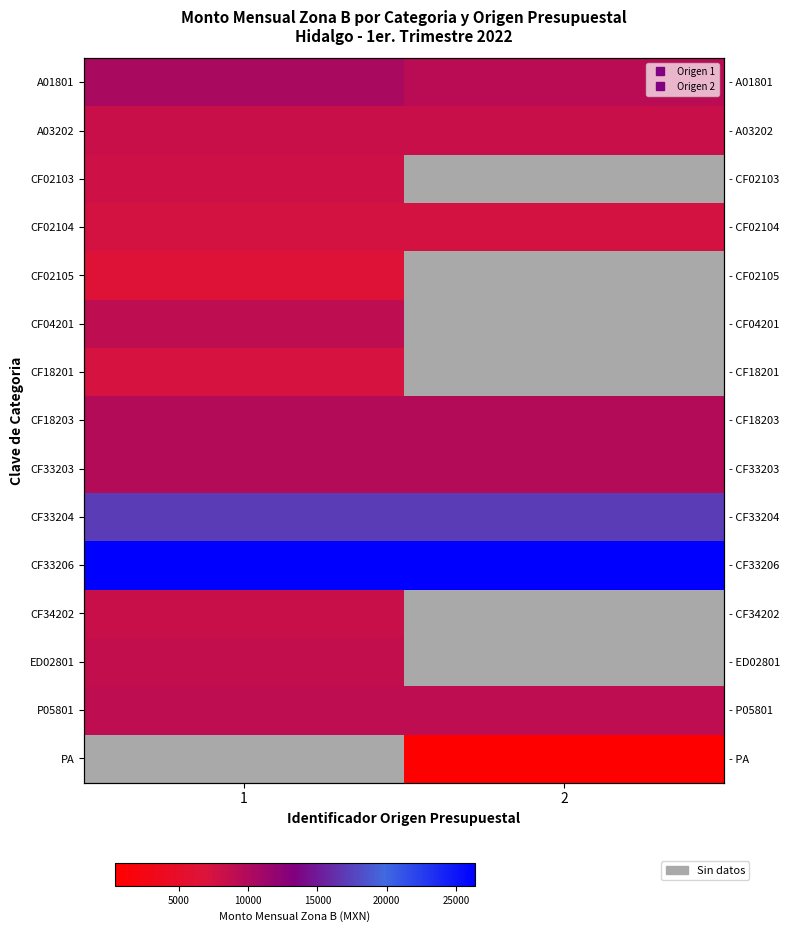

Which series has the largest total across all categories?

CF33206